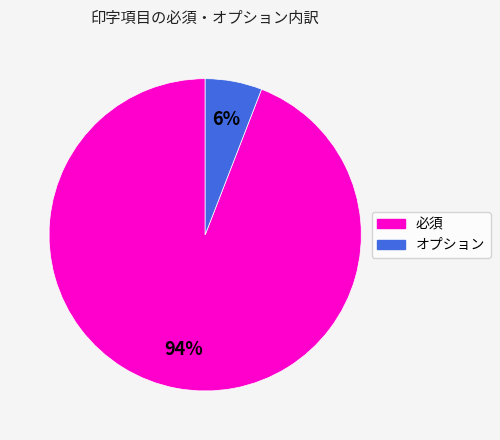

To the nearest percent, what percentage of the pie is オプション?

6%